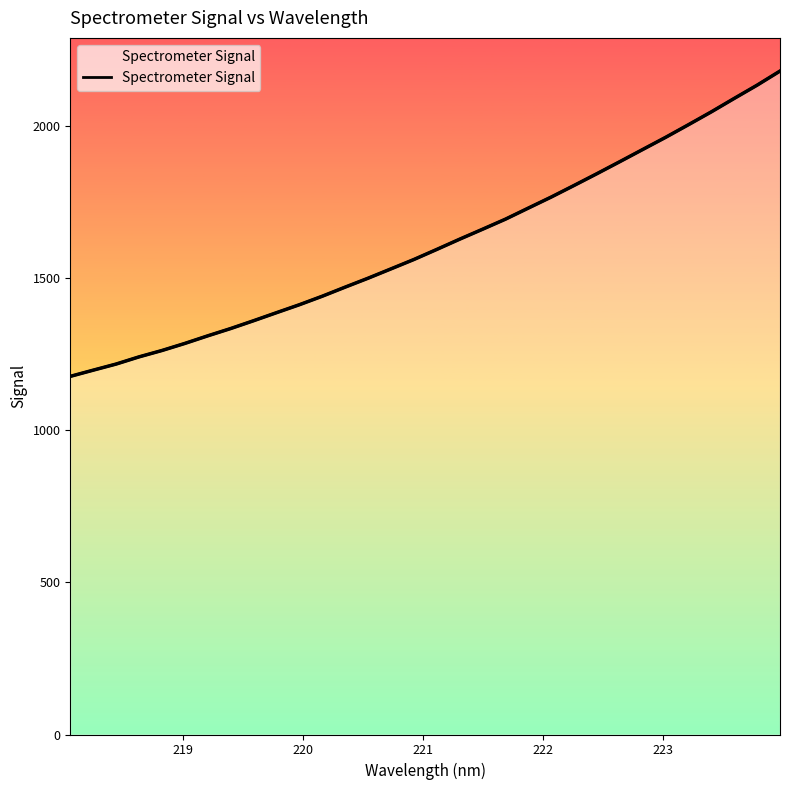

The chart shows a value of 763.9 at 13. True or false?

False